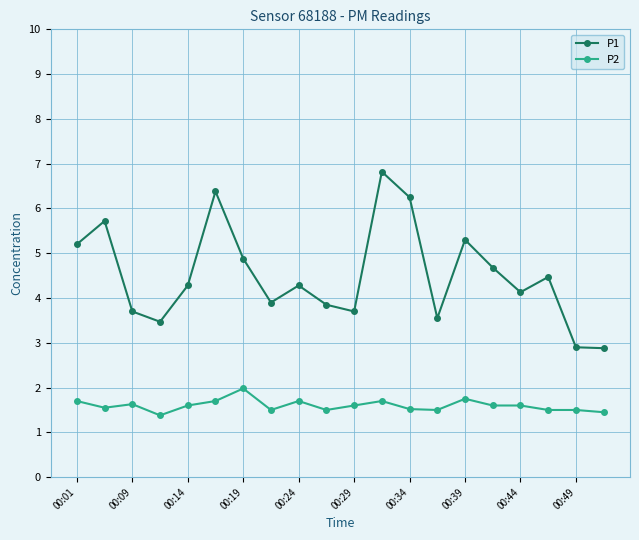

At how many categories does at least one series exceed 6?

3